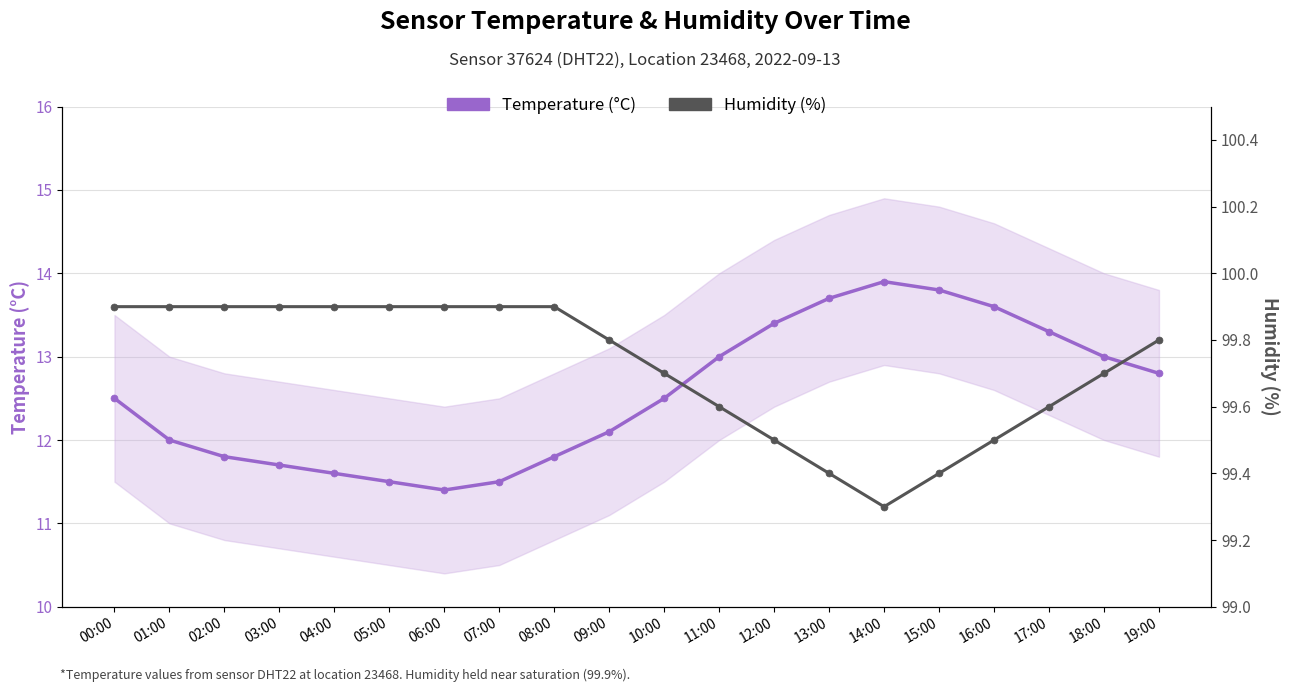

Where is the first local maximum for Temperature (°C)?

14:00